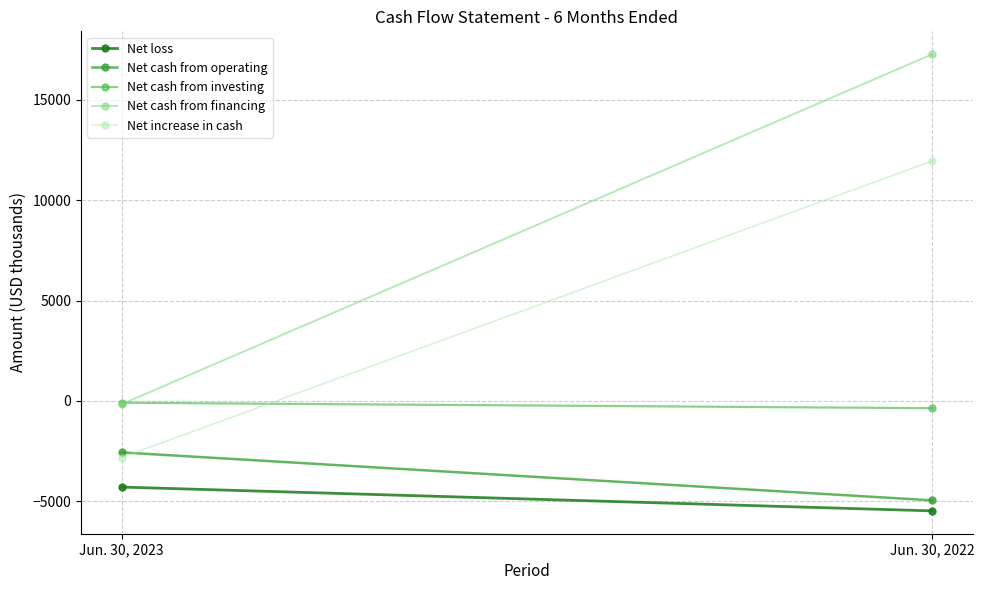

List the series in order of their peak value, lowest first.

Net loss, Net cash from operating, Net cash from investing, Net increase in cash, Net cash from financing